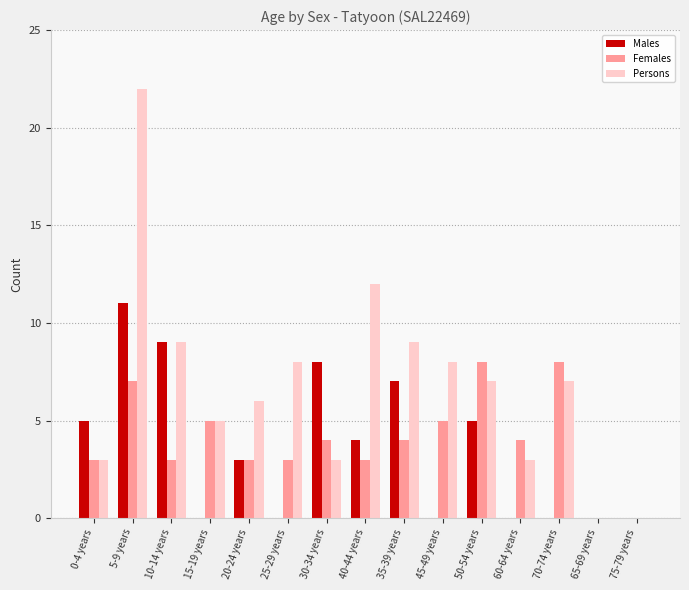

How many groups of bars are there?

15